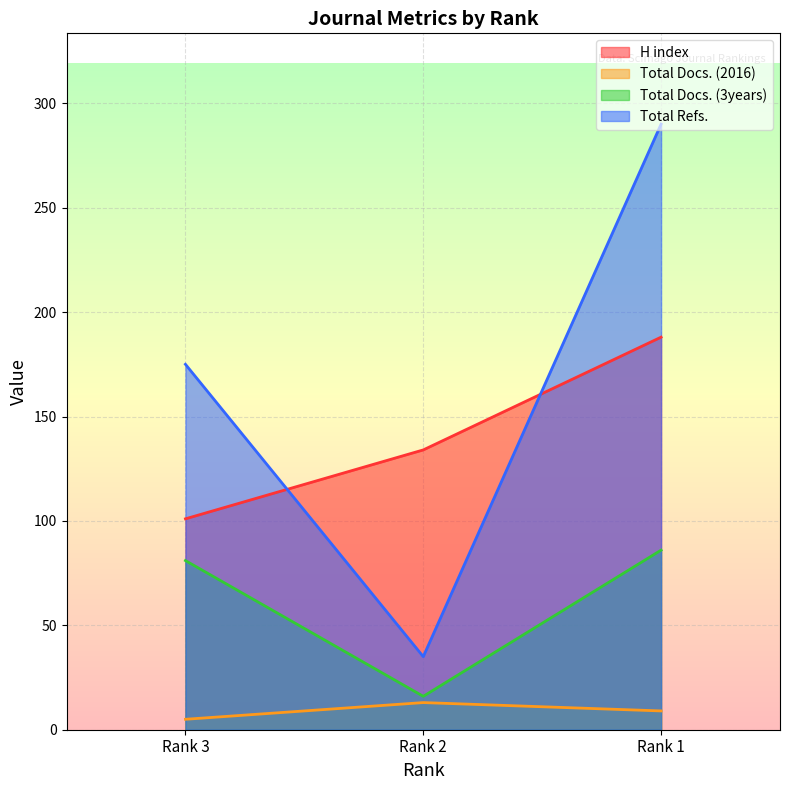

At Rank 3, list the series in order from largest to smallest.

Total Refs., H index, Total Docs. (3years), Total Docs. (2016)